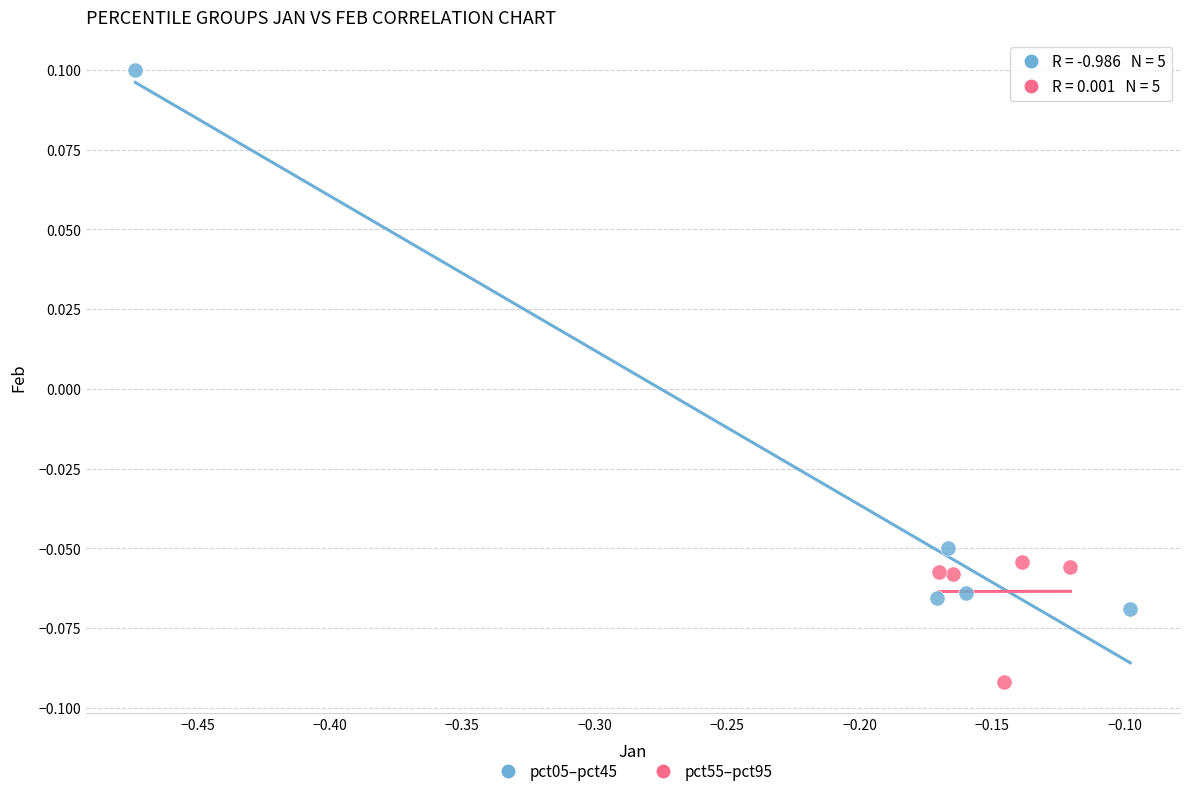

Which series reaches the maximum Y coordinate?

pct05–pct45